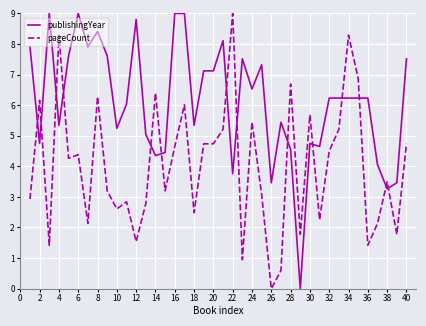

What is the difference between the maximum and minimum values in the publishingYear series?

9.0